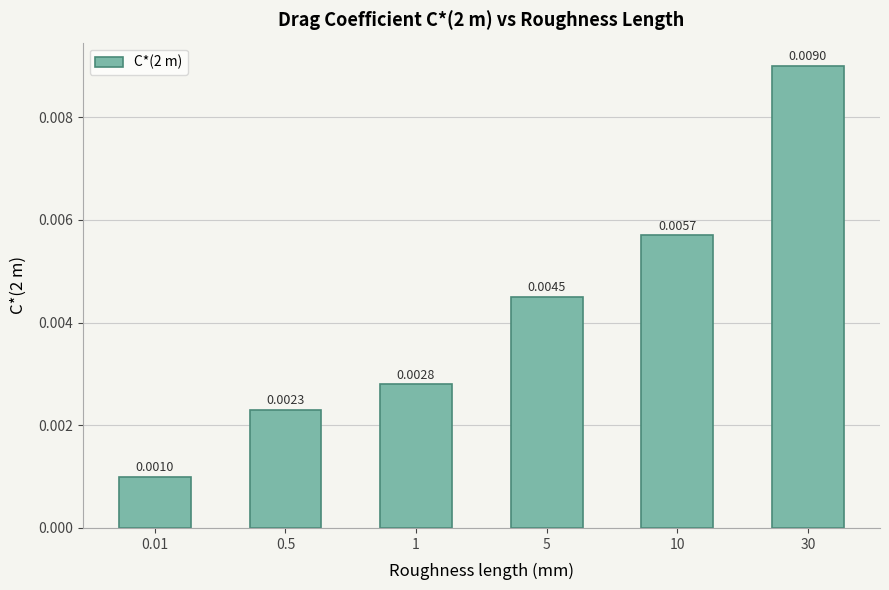

Where is the data nearest to the value 0?

0.01